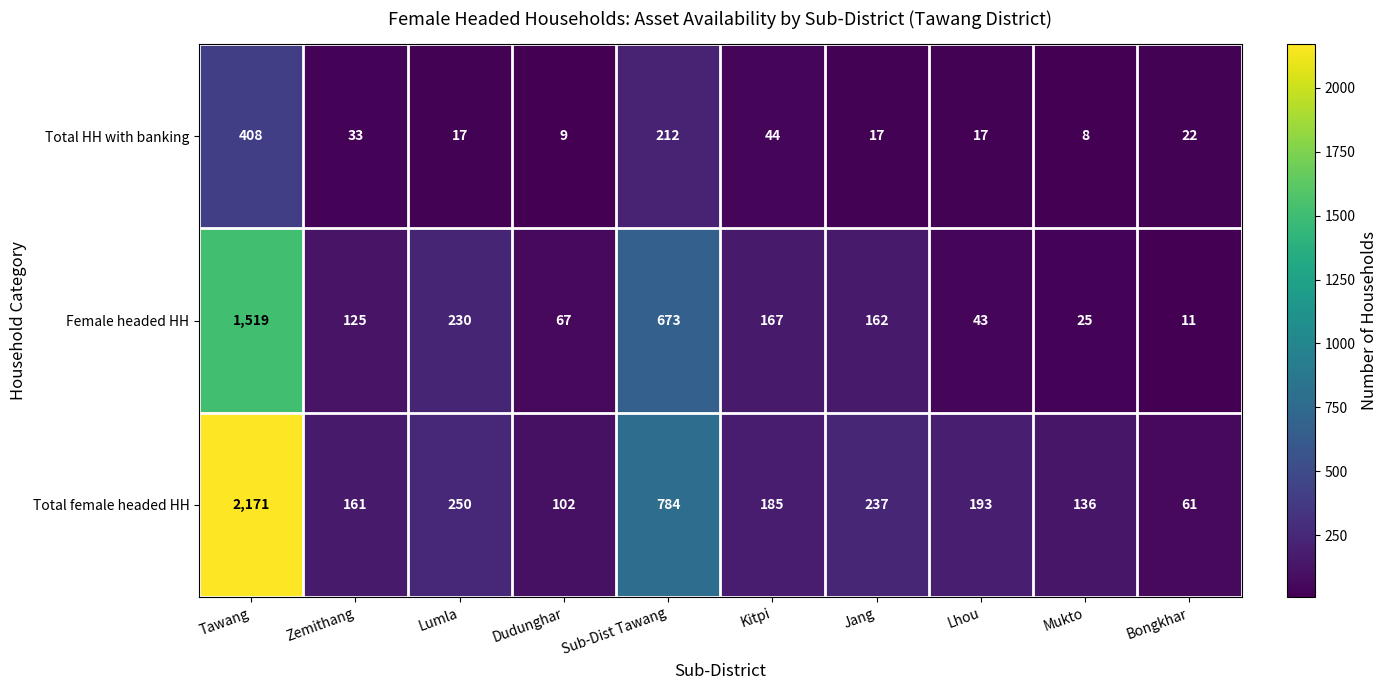

Which series changed the most between Dudunghar and Sub-Dist Tawang?

Total female headed HH